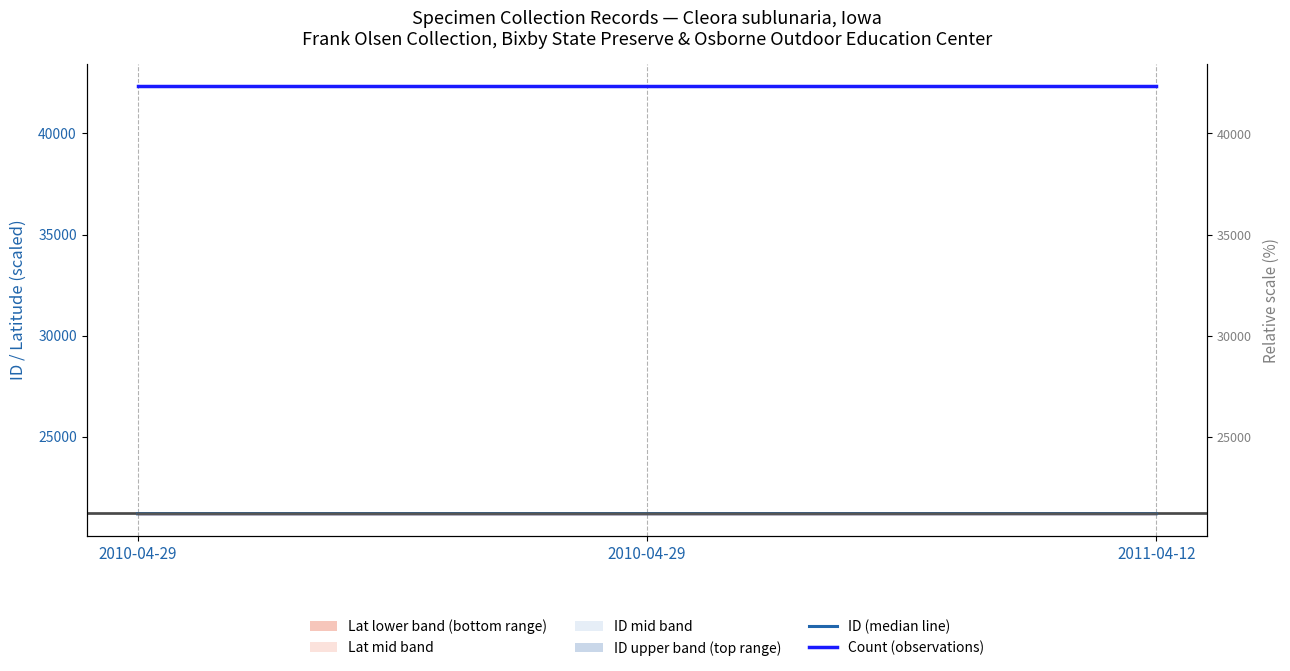

Reading left to right, transcribe all the data shown in this chart.

ID (median line): 2010-04-29=21192.0	2010-04-29=21193.0	2011-04-12=21195.0
Latitude (scaled): 2010-04-29=21192.0	2010-04-29=21192.0	2011-04-12=21195.0
Count (observations): 2010-04-29=42369.0	2010-04-29=42369.0	2011-04-12=42369.0